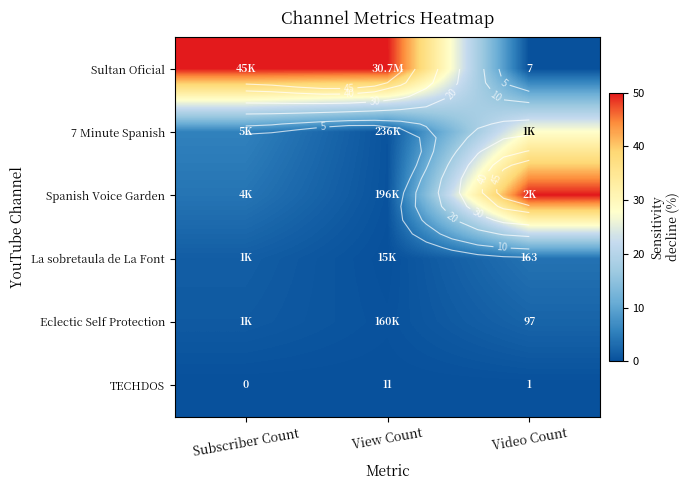

How many distinct data groups are displayed?

6